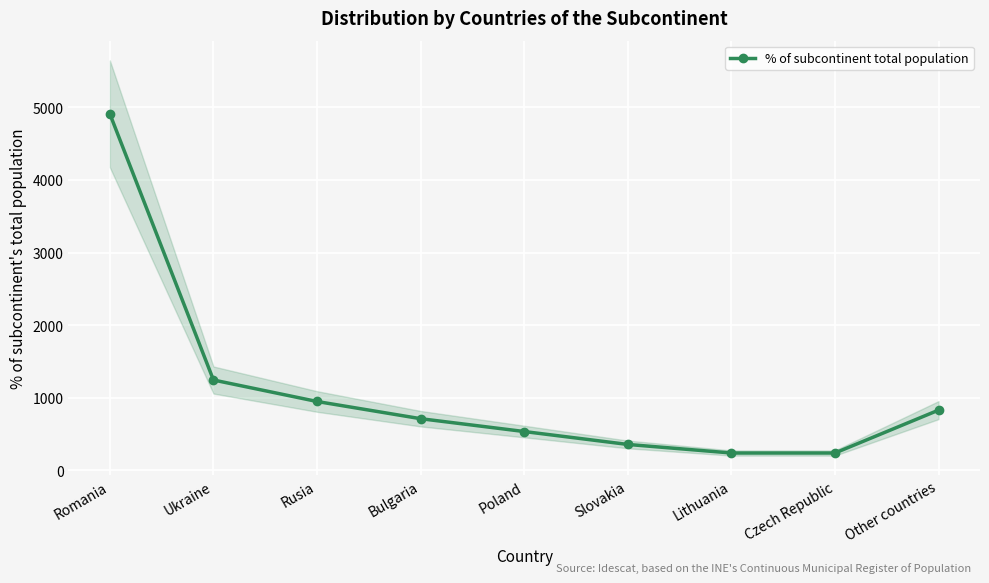

The value of % of subcontinent total population at Slovakia is 151. True or false?

False